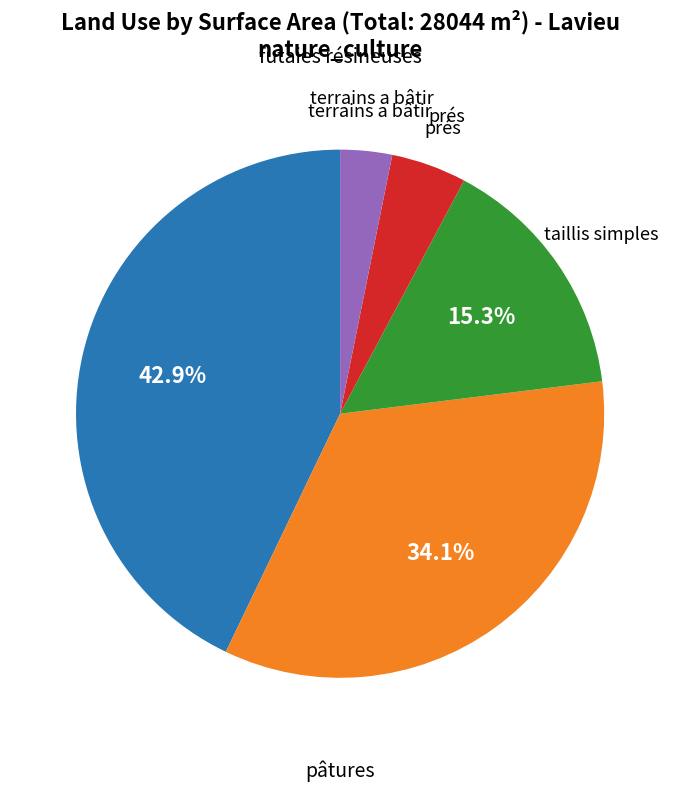

Is there any slice that represents more than half of the pie?

No